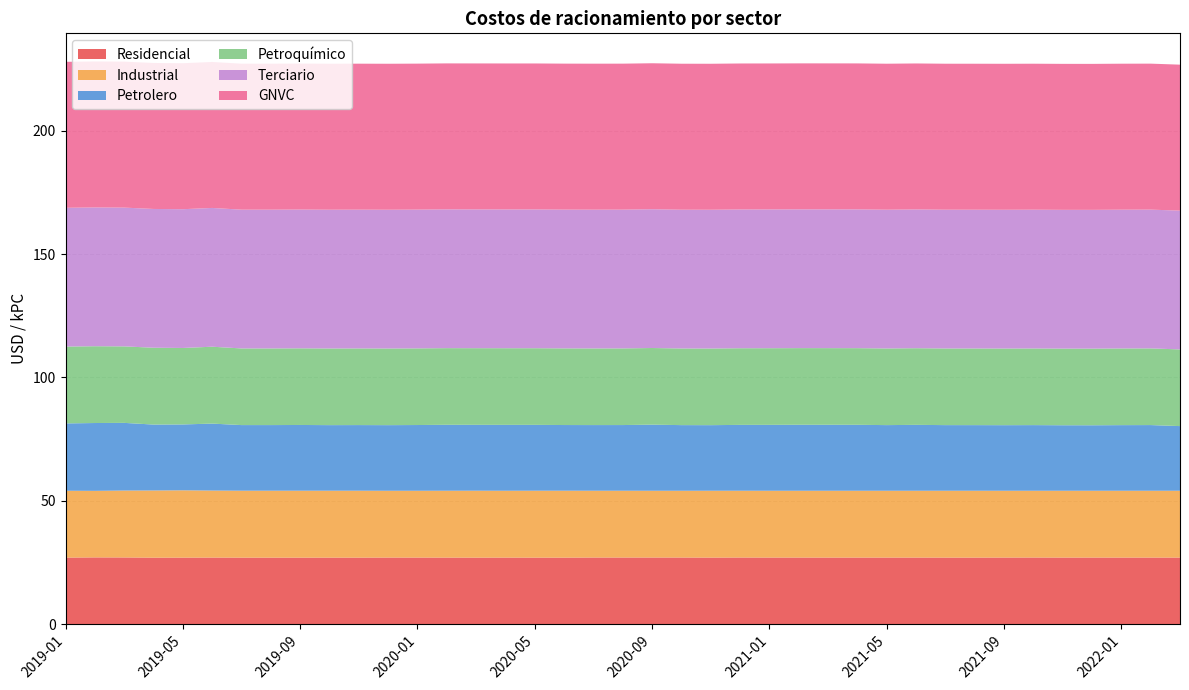

Reading left to right, what are all the values shown in this chart?

Residencial: 27.0	27.1	27.0	26.9	27.0	27.0	27.0	27.0	27.0	27.0	27.0	27.0	27.0	27.0	27.0	27.0	27.0	27.0	27.0	27.0	27.0	27.0	27.0	27.0	27.0	27.0	27.0	27.0	27.0	27.0	27.0	27.0	27.0	27.0	27.0	27.0	27.0	27.0	27.0
Industrial: 27.1	27.0	27.1	27.2	27.3	27.2	27.1	27.1	27.1	27.1	27.1	27.1	27.1	27.1	27.1	27.1	27.1	27.1	27.1	27.1	27.1	27.1	27.1	27.1	27.1	27.1	27.1	27.1	27.1	27.1	27.1	27.1	27.1	27.1	27.1	27.1	27.1	27.1	27.1
Petrolero: 27.3	27.5	27.4	26.7	26.7	27.1	26.6	26.6	26.6	26.6	26.6	26.6	26.6	26.7	26.7	26.7	26.7	26.6	26.6	26.6	26.8	26.6	26.6	26.7	26.7	26.7	26.7	26.7	26.6	26.7	26.6	26.6	26.6	26.6	26.5	26.5	26.6	26.6	26.2
Petroquímico: 31.1	31.1	31.0	31.1	31.0	31.2	31.1	31.1	31.1	31.1	31.1	31.1	31.1	31.1	31.1	31.1	31.1	31.1	31.1	31.1	31.1	31.1	31.1	31.1	31.1	31.1	31.1	31.1	31.1	31.1	31.1	31.1	31.1	31.1	31.1	31.1	31.1	31.1	31.1
Terciario: 56.2	56.2	56.2	56.2	56.2	56.2	56.2	56.2	56.2	56.2	56.2	56.2	56.2	56.2	56.2	56.2	56.2	56.2	56.2	56.2	56.2	56.2	56.2	56.2	56.2	56.2	56.2	56.2	56.2	56.2	56.2	56.2	56.2	56.2	56.2	56.2	56.2	56.2	56.2
GNVC: 59.2	59.2	59.2	59.2	59.2	59.2	59.2	59.2	59.2	59.2	59.2	59.2	59.2	59.2	59.2	59.2	59.2	59.2	59.2	59.2	59.2	59.2	59.2	59.2	59.2	59.2	59.2	59.2	59.2	59.2	59.2	59.2	59.2	59.2	59.2	59.2	59.2	59.2	59.2